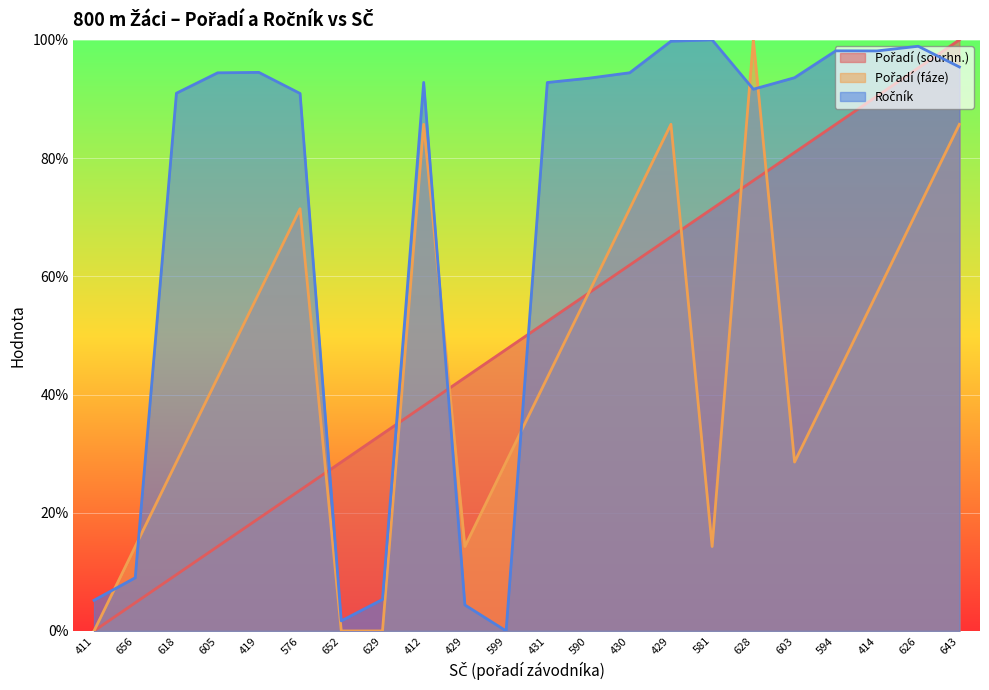

The value of Ročník at 590 is 125.5. True or false?

False